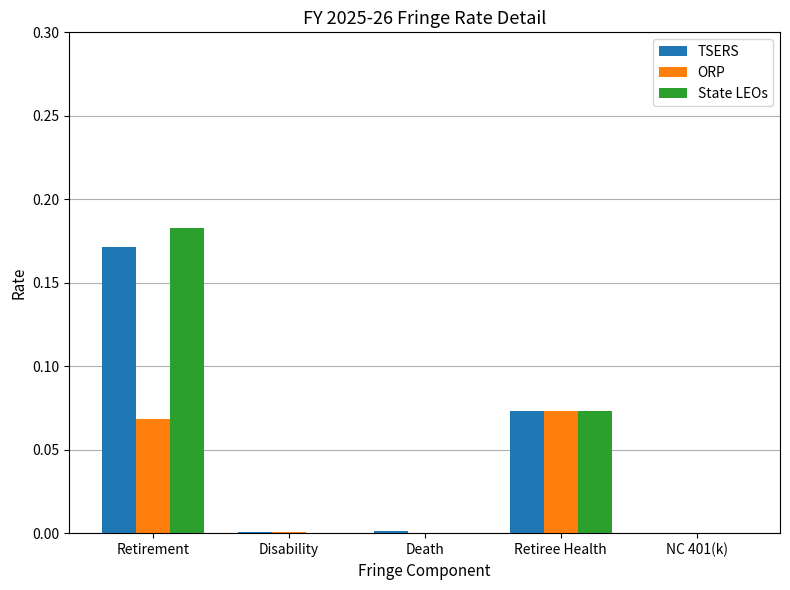

What is the sum of all State LEOs values?

0.3